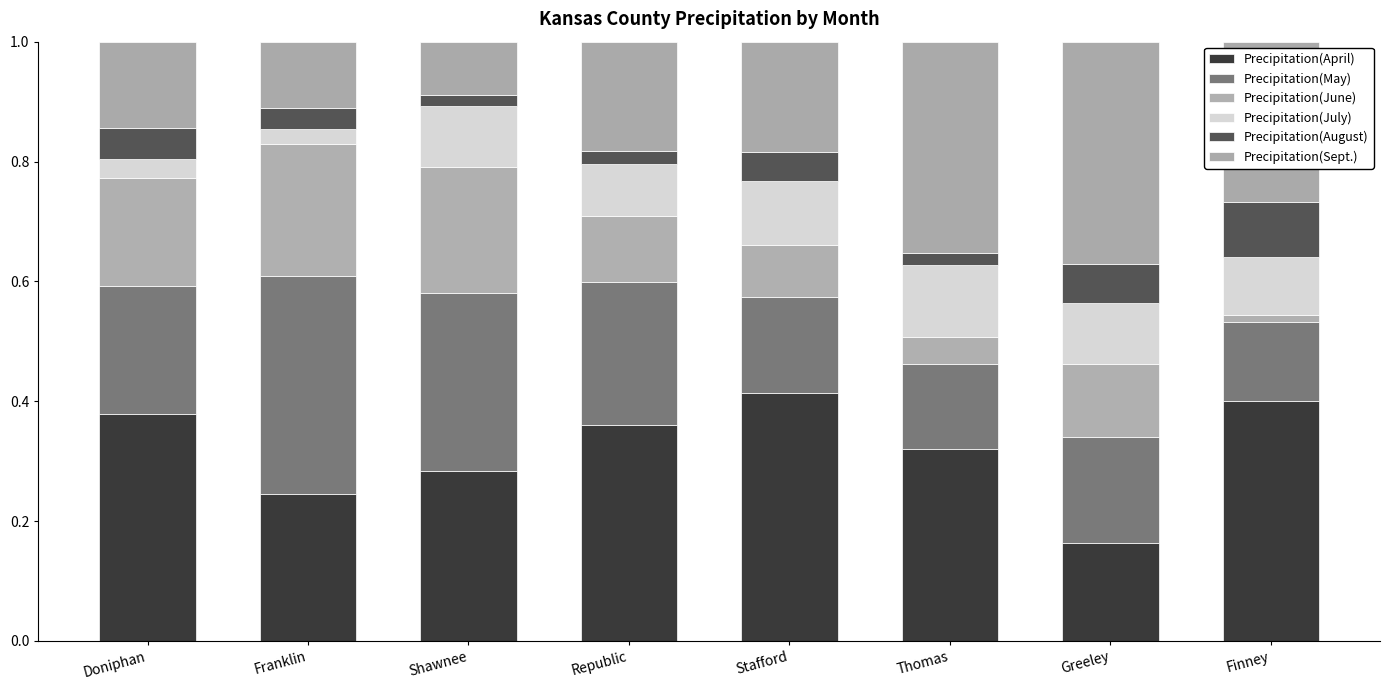

How many bars are there in total?

8